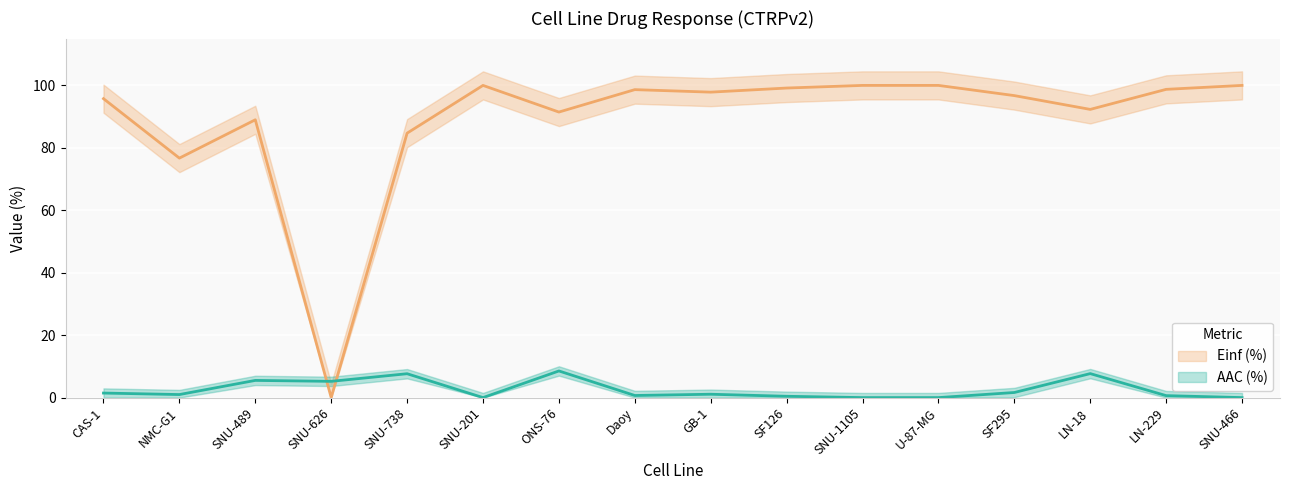

True or false: Einf (%) has a value of 95.8 at CAS-1.

True